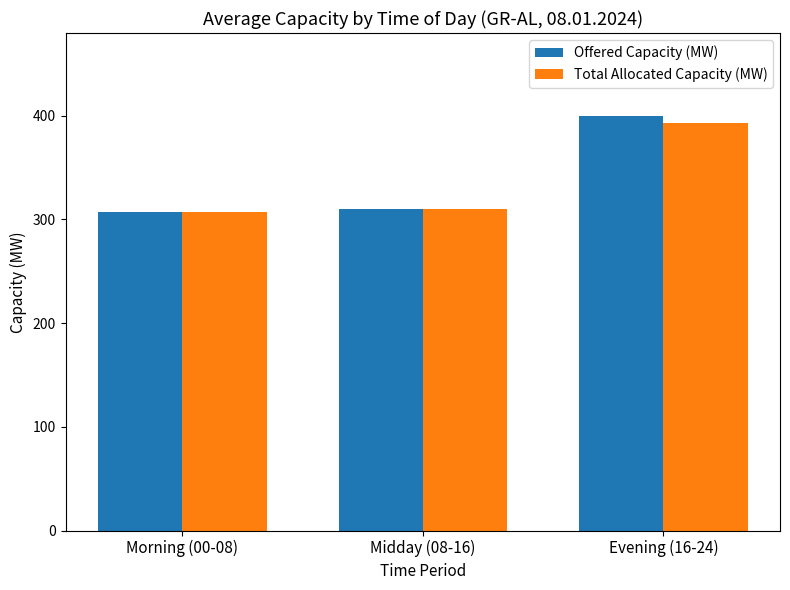

True or false: Total Allocated Capacity (MW) has a value of 475.6 at Midday (08-16).

False